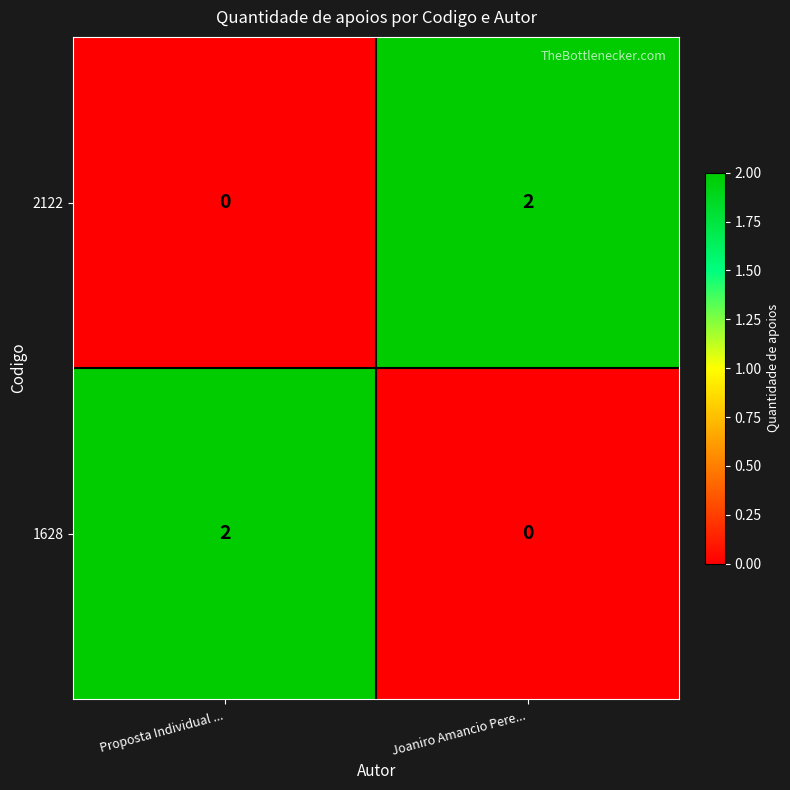

Count the number of categories in the chart.

2